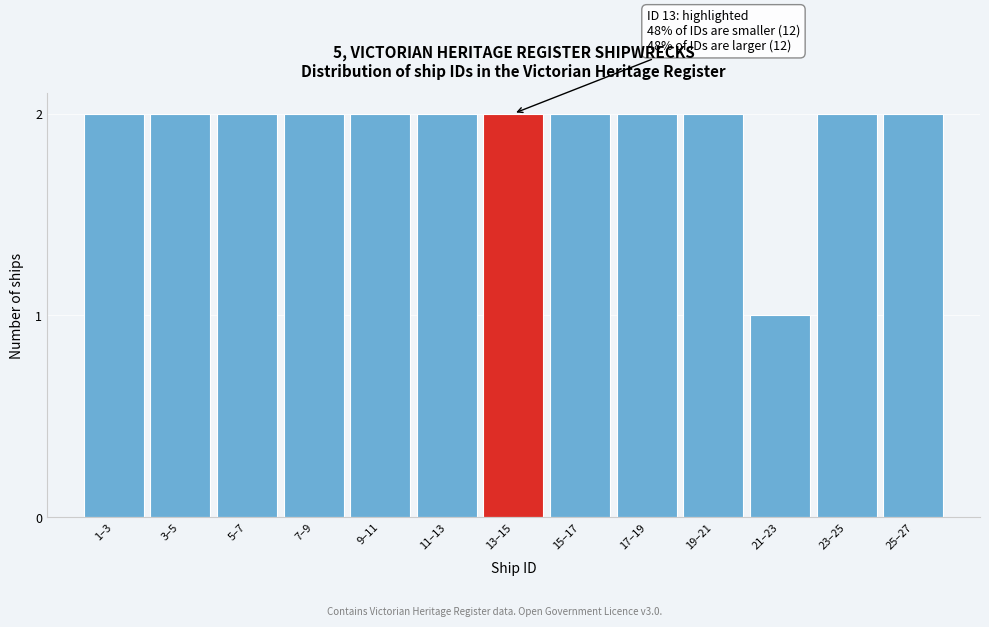

Reading left to right, transcribe all the data shown in this chart.

1–3=2	3–5=2	5–7=2	7–9=2	9–11=2	11–13=2	13–15=2	15–17=2	17–19=2	19–21=2	21–23=1	23–25=2	25–27=2